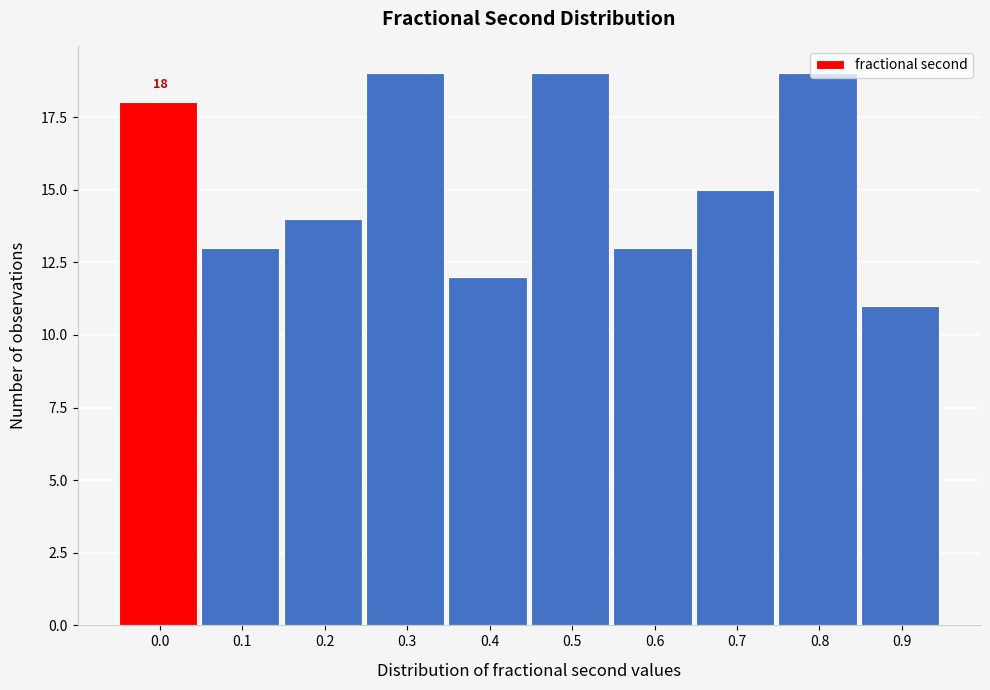

Which category has the lowest value across all series?

0.9